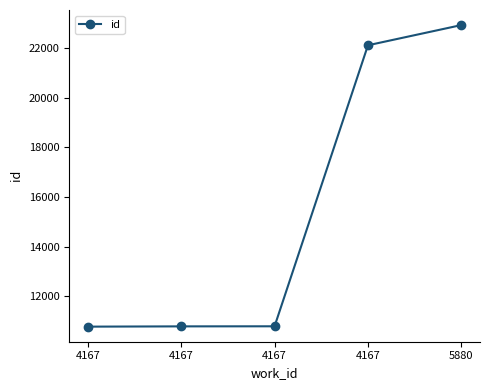

What is the value of the 2nd point from the left?

10783